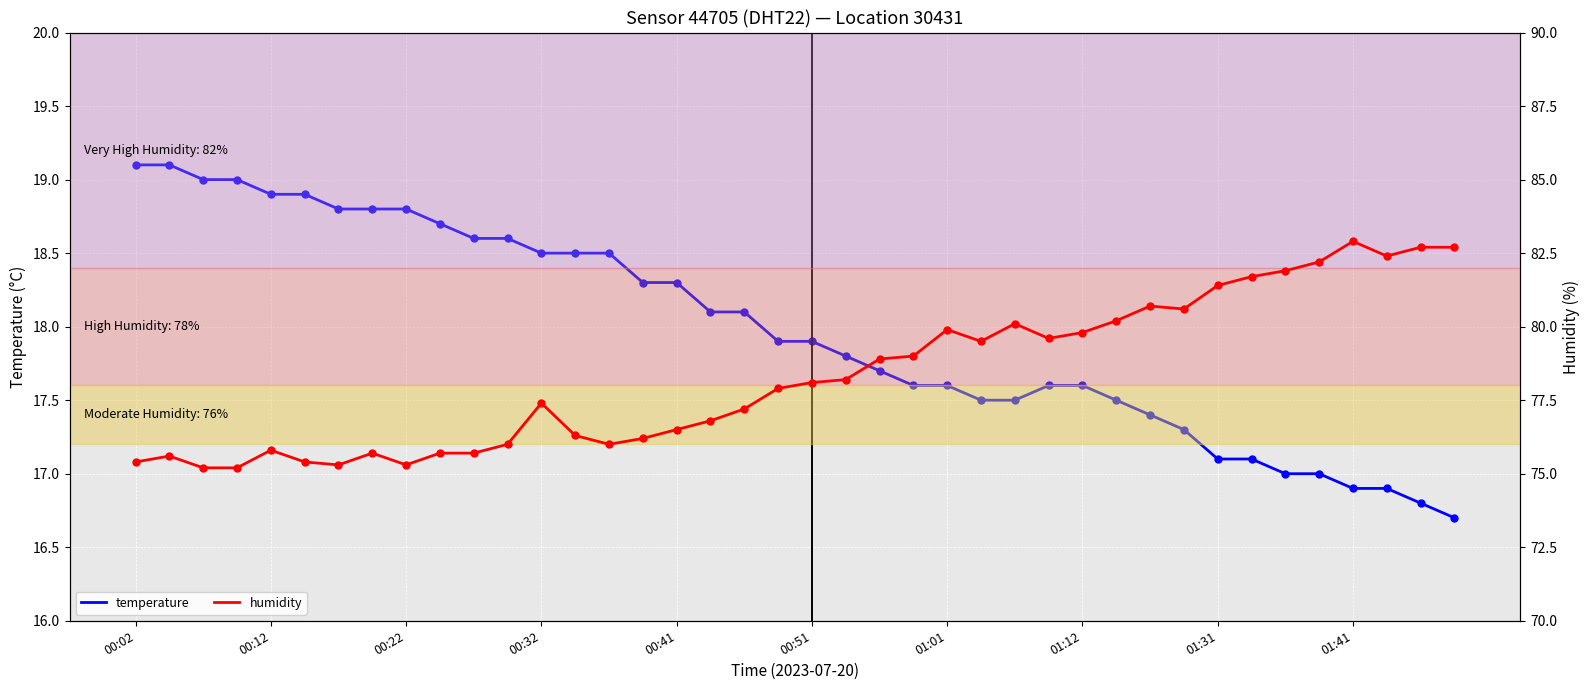

Rank the series by their maximum value, from lowest to highest.

temperature, humidity